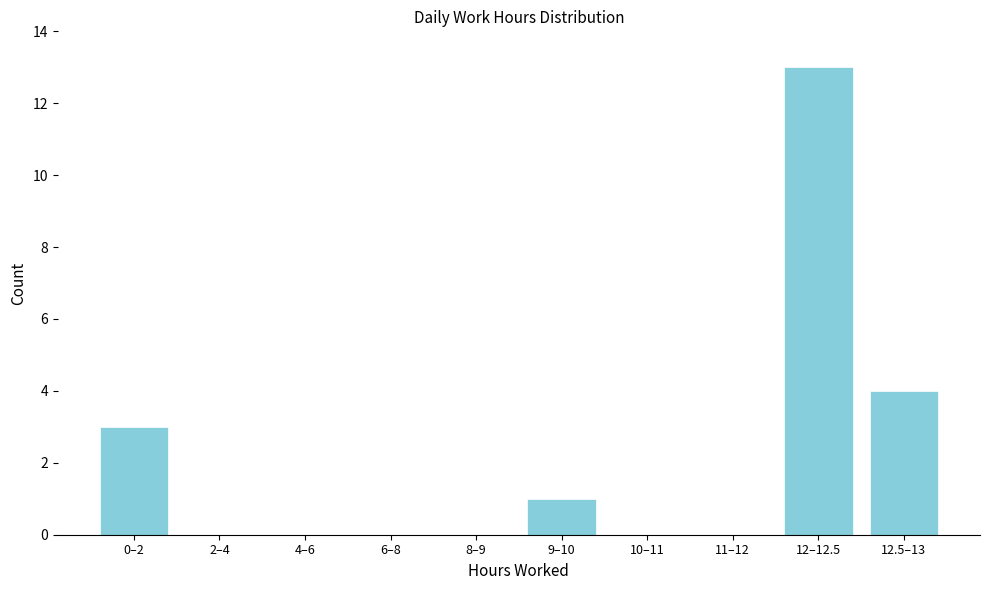

Reading left to right, list all the values displayed in this chart.

0–2=3	2–4=0	4–6=0	6–8=0	8–9=0	9–10=1	10–11=0	11–12=0	12–12.5=13	12.5–13=4